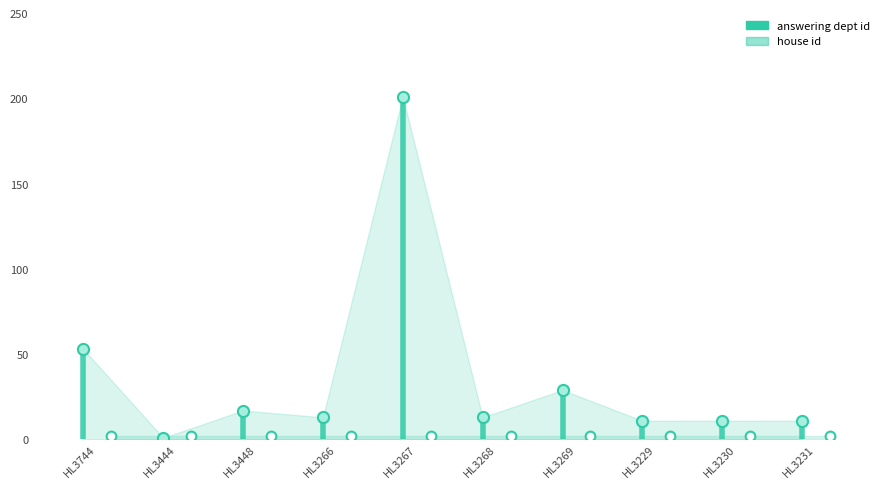

What is the difference between the highest and lowest values at HL3266?

11